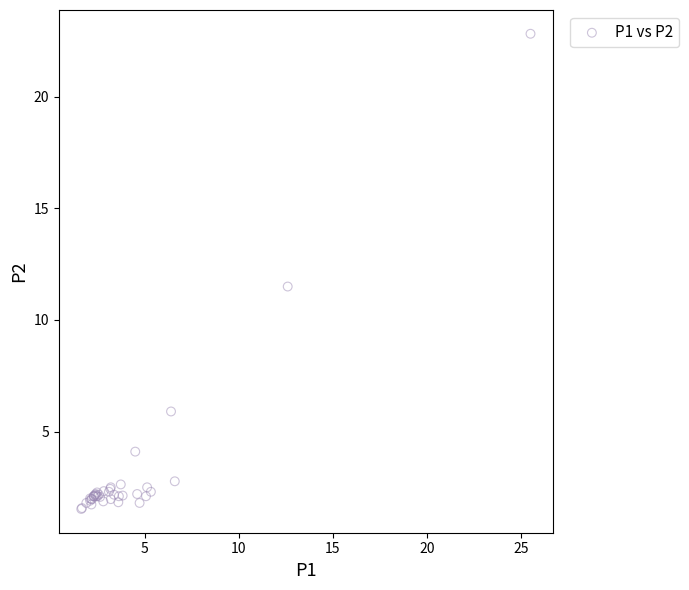

What Y value in the scatter plot is closest to 12?

11.5